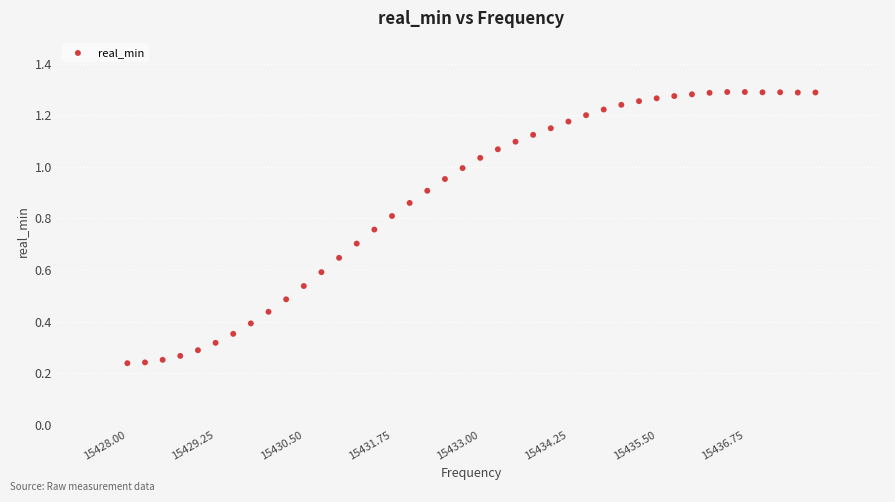

What is the range of X values (max minus min)?

9.8